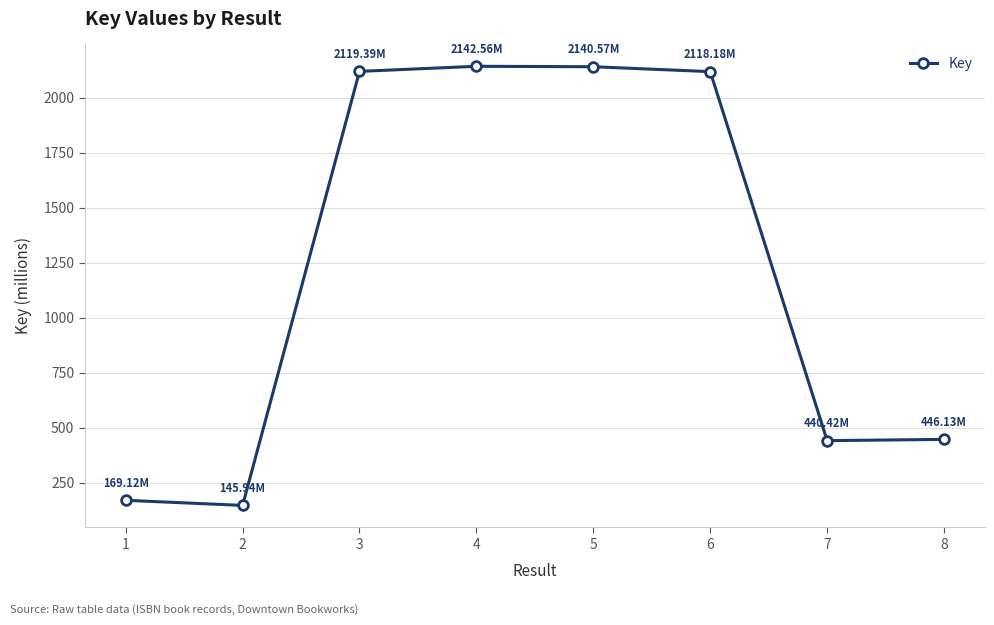

Does the chart have visible grid lines?

Yes